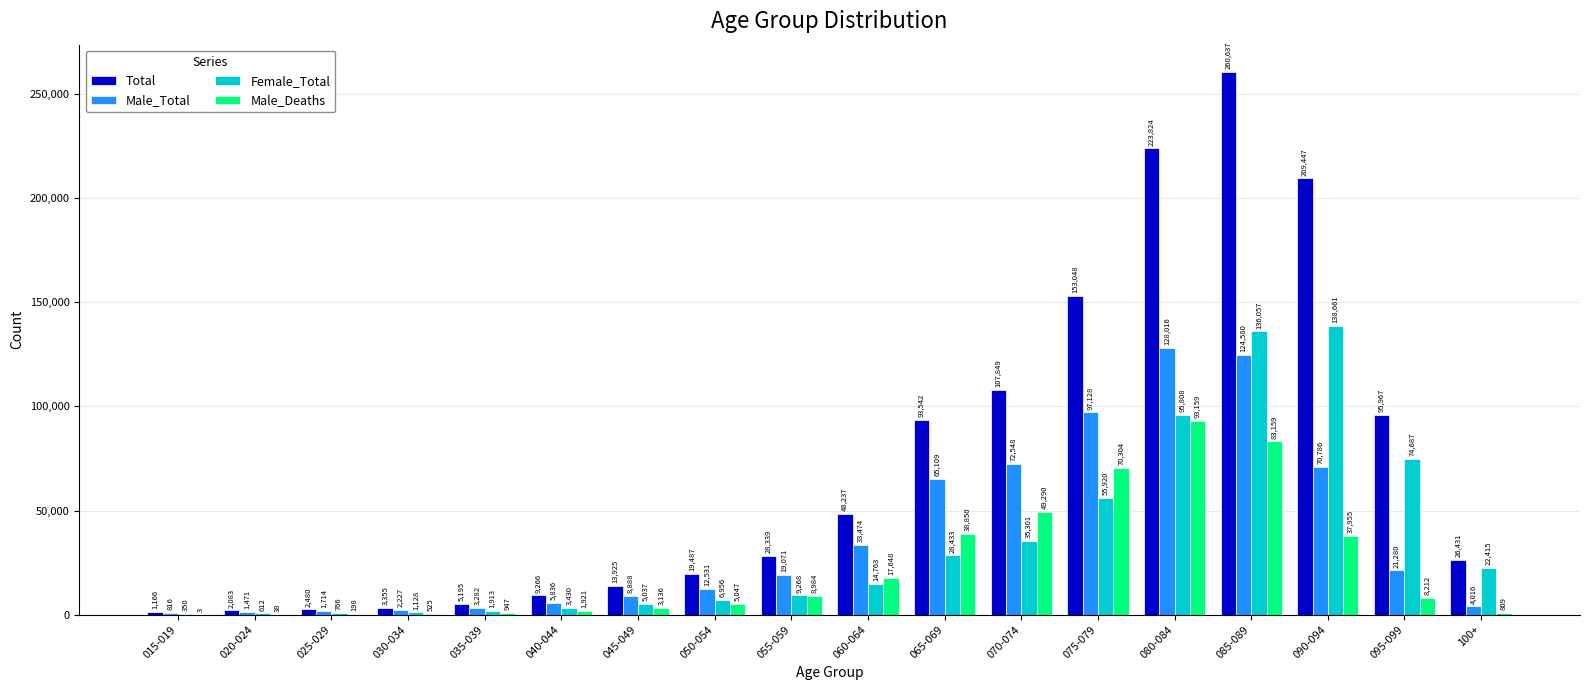

What is the average value of the Male_Deaths series?

23344